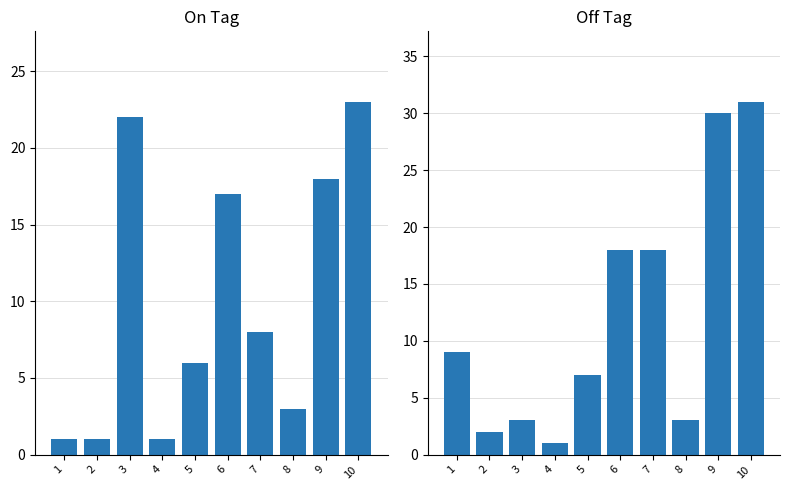

What is the difference between the maximum and minimum values in the On Tag series?

22